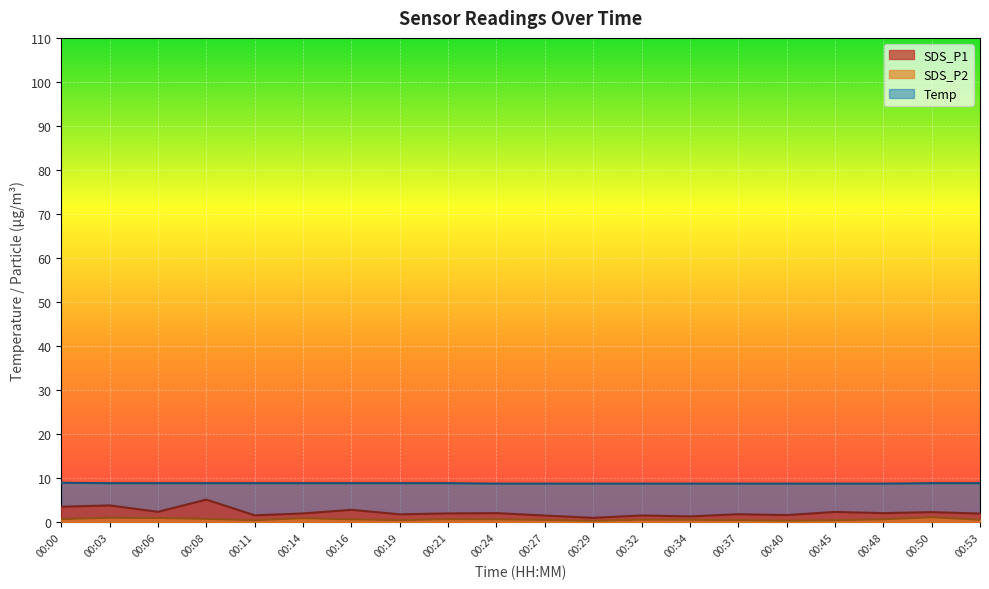

What is the sum of the SDS_P1 values at 00:48 and 00:27?

3.7